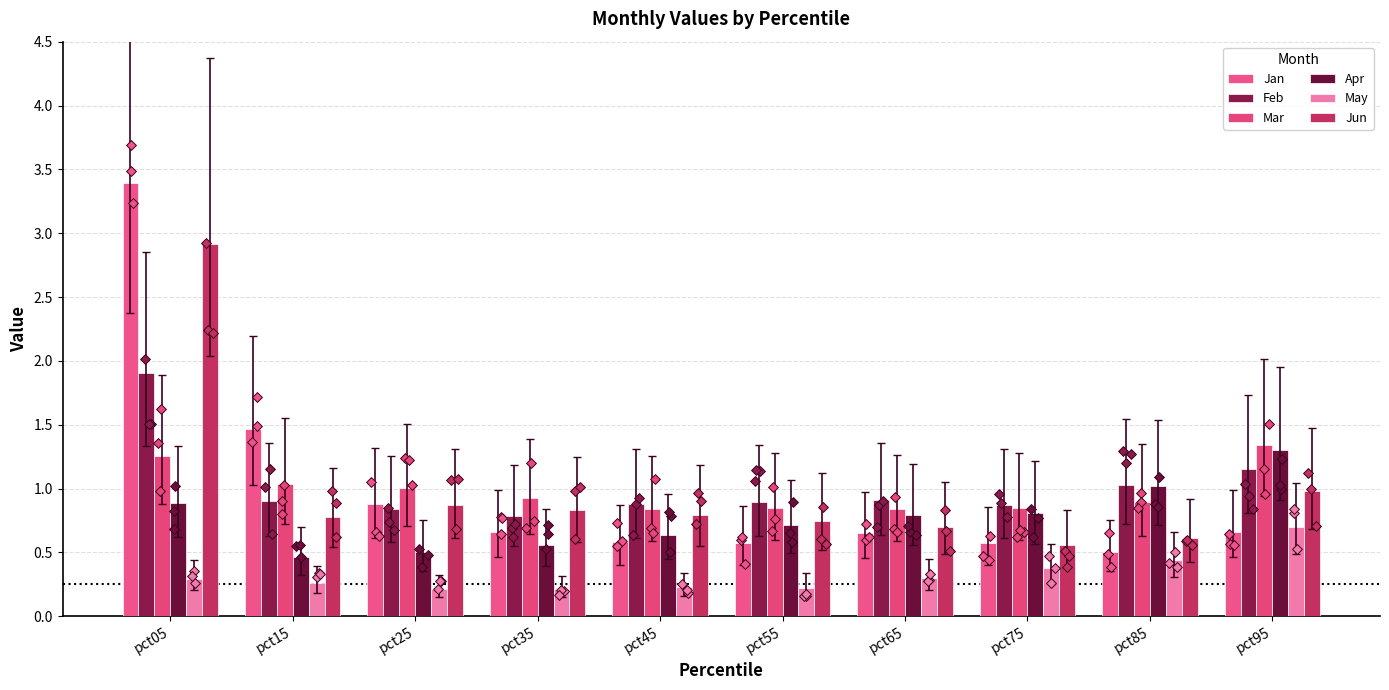

Which series contains the highest Y value?

Jan